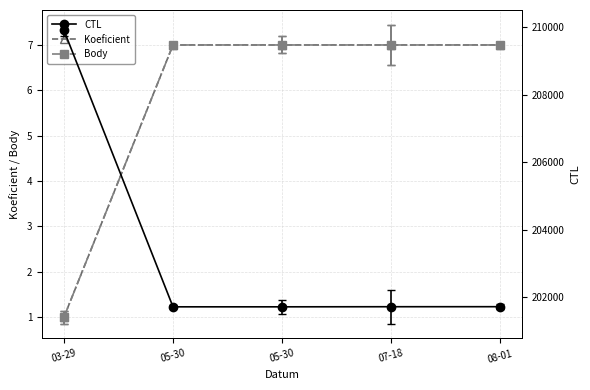

What is the greatest value displayed?

209912